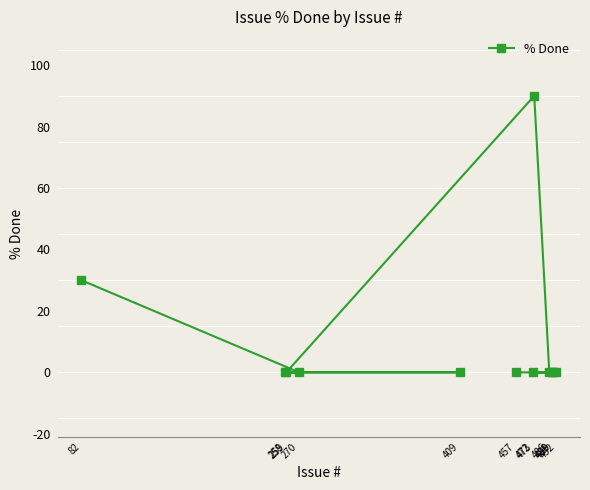

List the labels in order of value, largest first.

473, 82, 270, 258, 409, 259, 486, 488, 472, 489, 492, 457